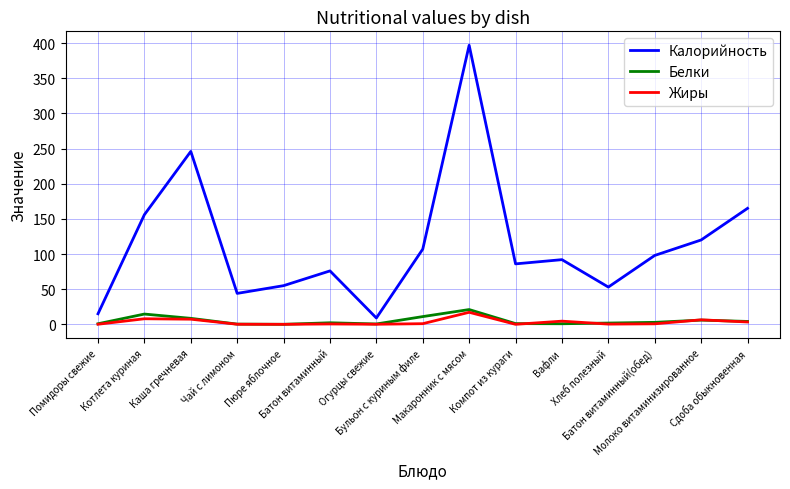

True or false: Жиры and Калорийность intersect in this chart.

False